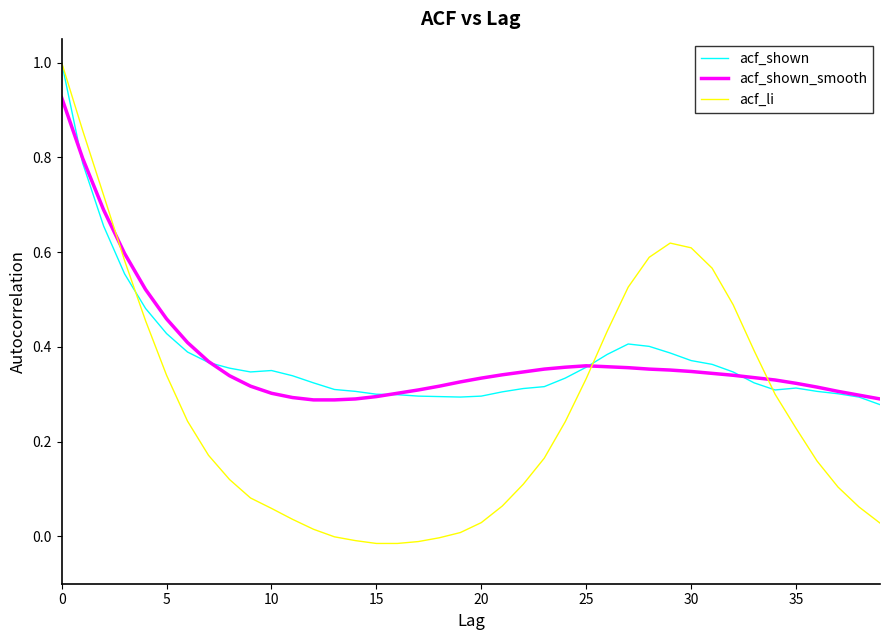

What is the highest value of the acf_shown series?

1.0